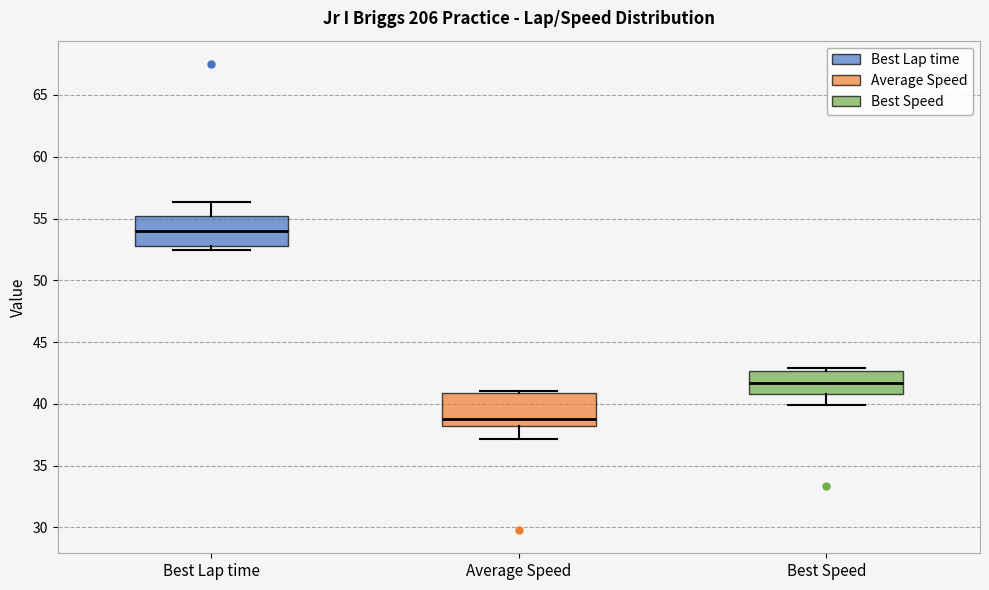

Reading left to right, read every box against the y-axis: the position of its median line, the range the box covers, and the ends of its whiskers. The values are not printed on the chart, so give them approximately, as read against the axis.

Best Lap time: median 54.0, box 53.0 to 55.0, whiskers 52.5 to 56.5
Average Speed: median 39.0, box 38.0 to 41.0, whiskers 37.0 to 41.0 (just above the box's upper edge)
Best Speed: median 41.5, box 41.0 to 42.5, whiskers 40.0 to 43.0